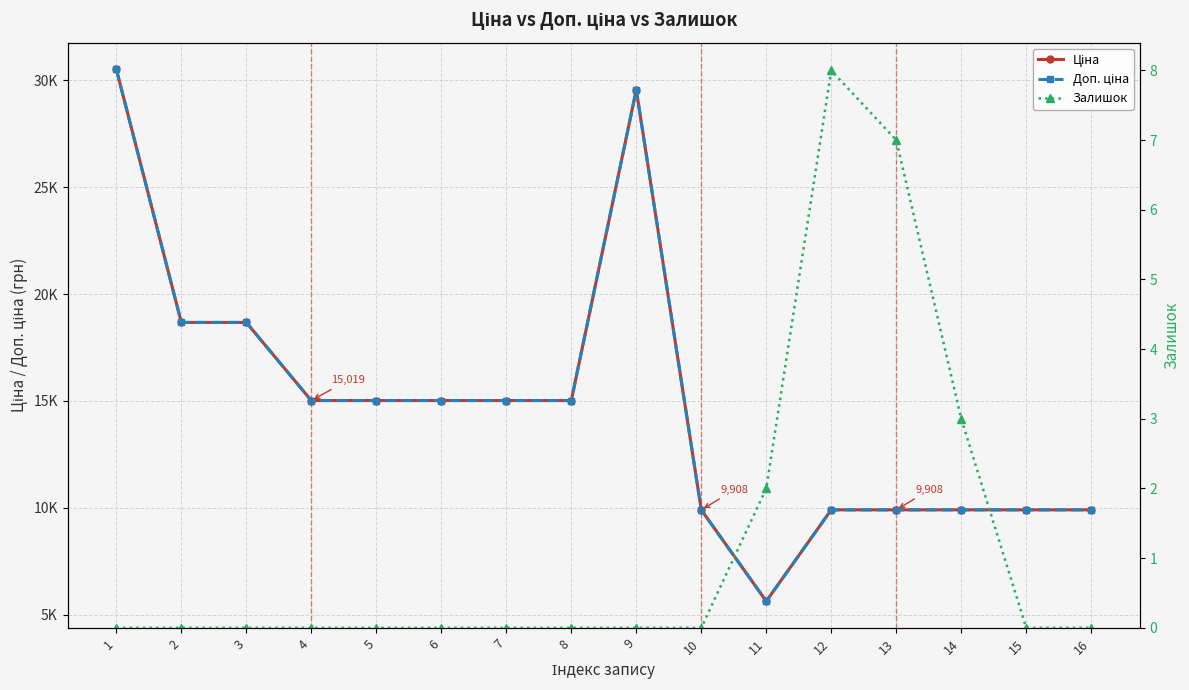

True or false: Доп. ціна and Залишок intersect in this chart.

False